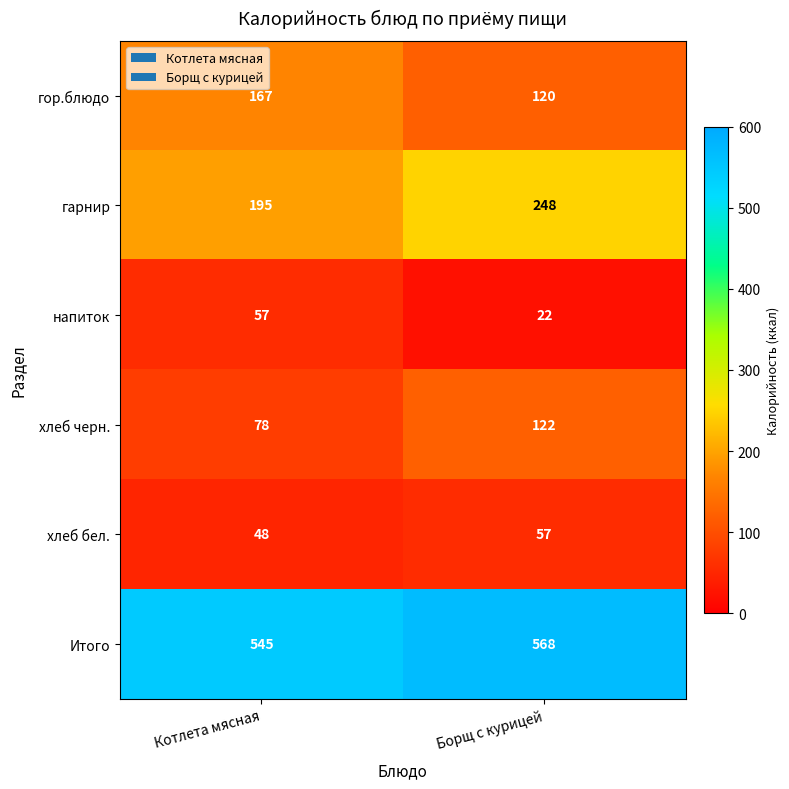

What is the average value of the напиток series?

40